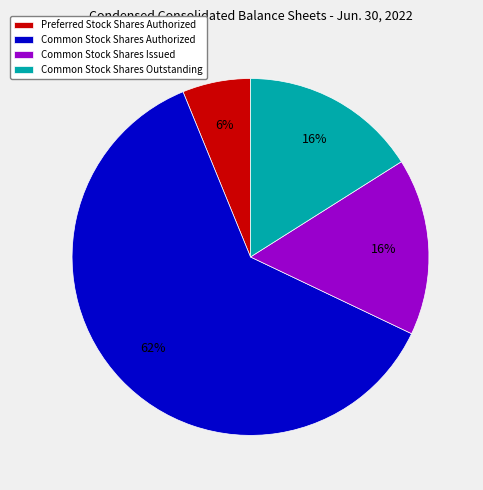

Which slice is the largest?

Common Stock Shares Authorized